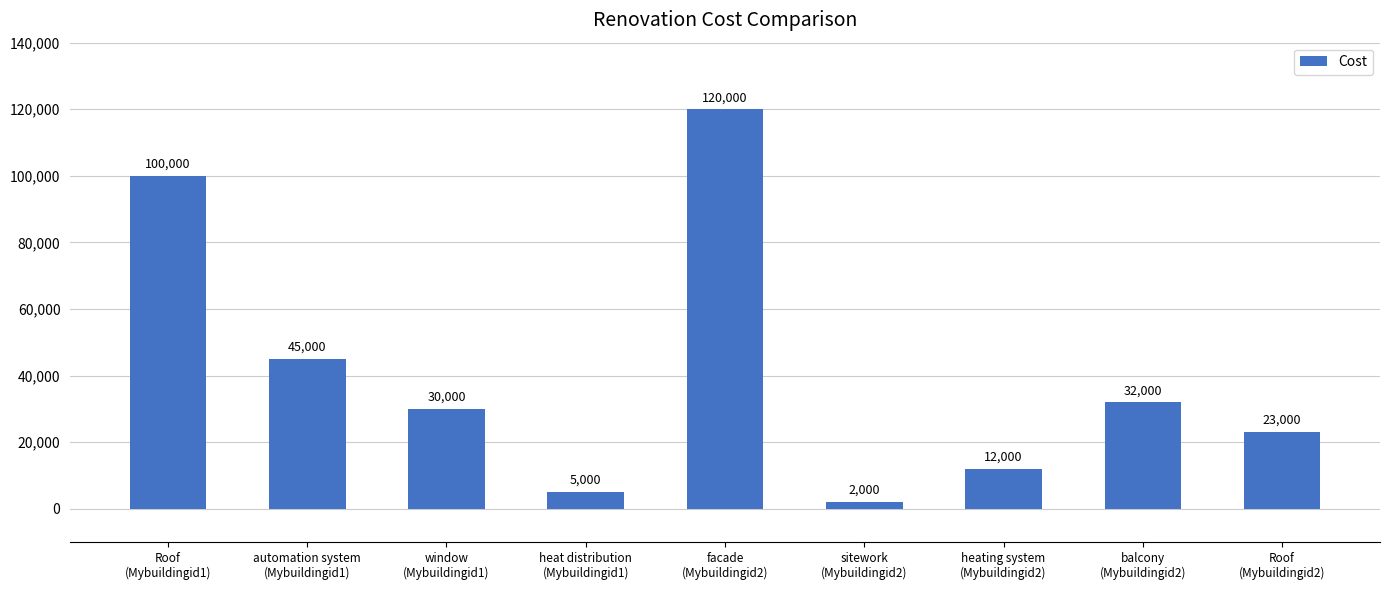

What is the maximum value shown in the chart?

120000